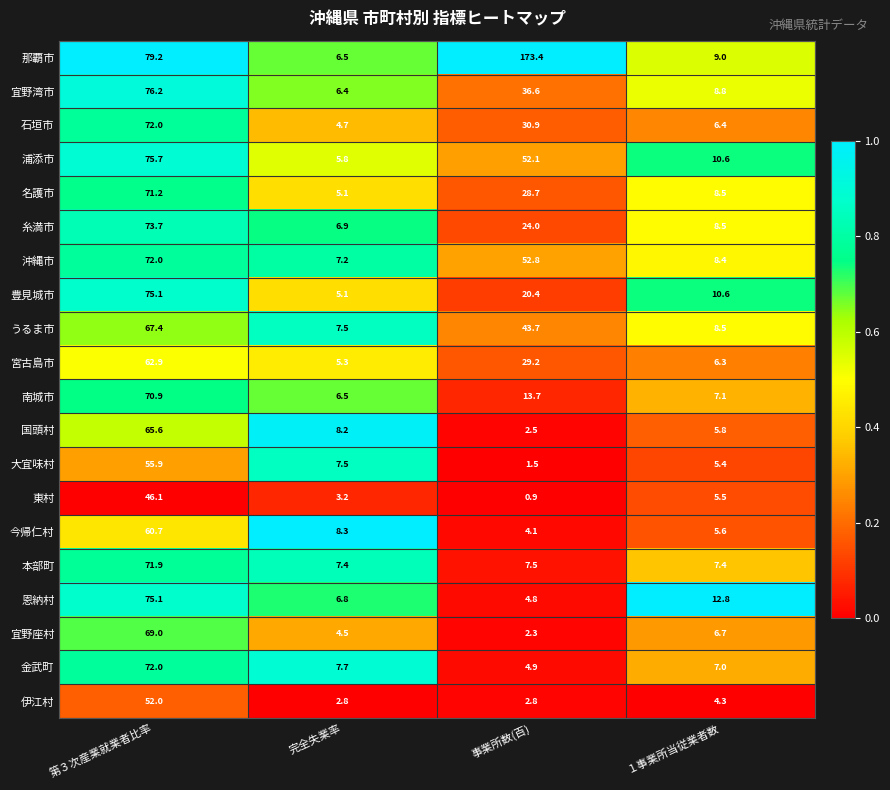

What is the difference between the 国頭村 values at 第３次産業就業者比率 and 完全失業率?

57.4